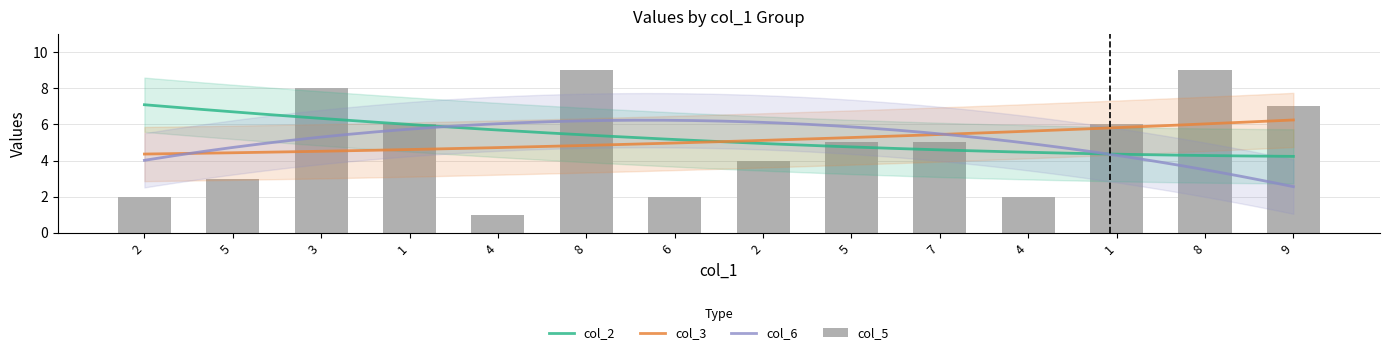

How many values in the col_3 series are below 5?

6